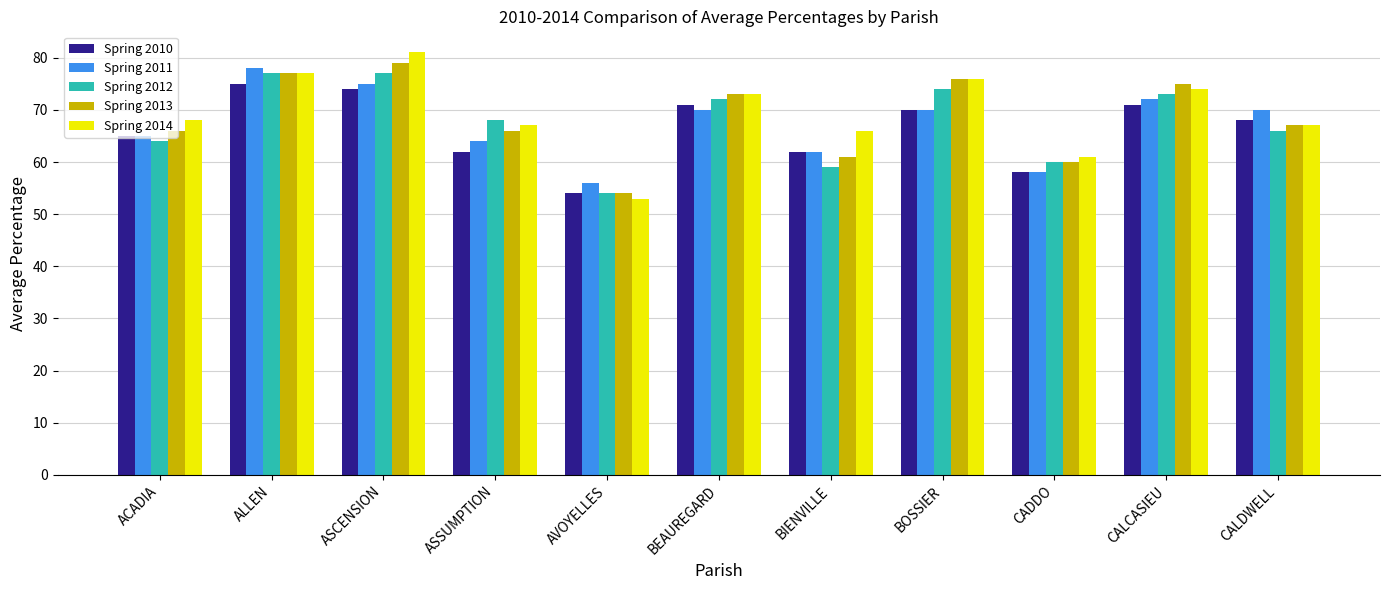

What is the label of the 7th bar from the left?

BIENVILLE